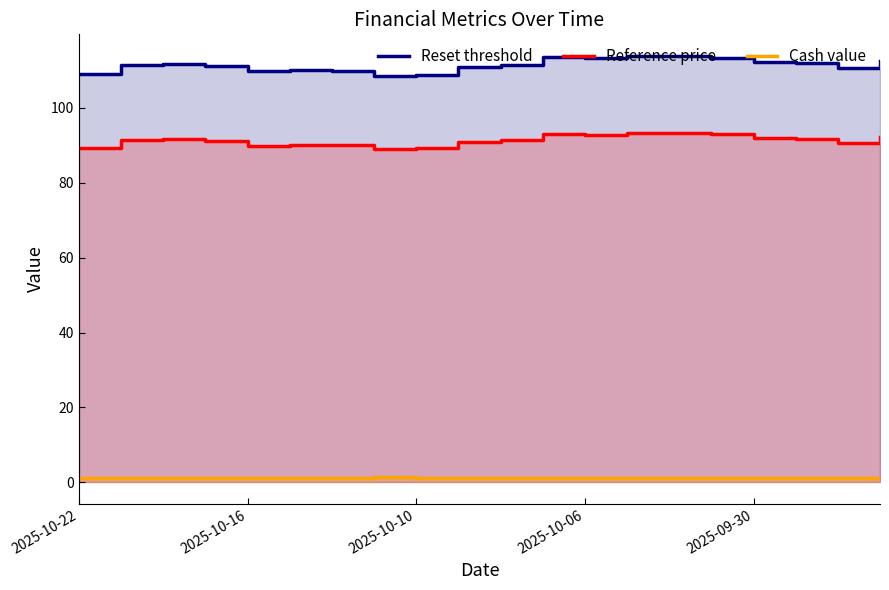

How many data points does each series have?

20